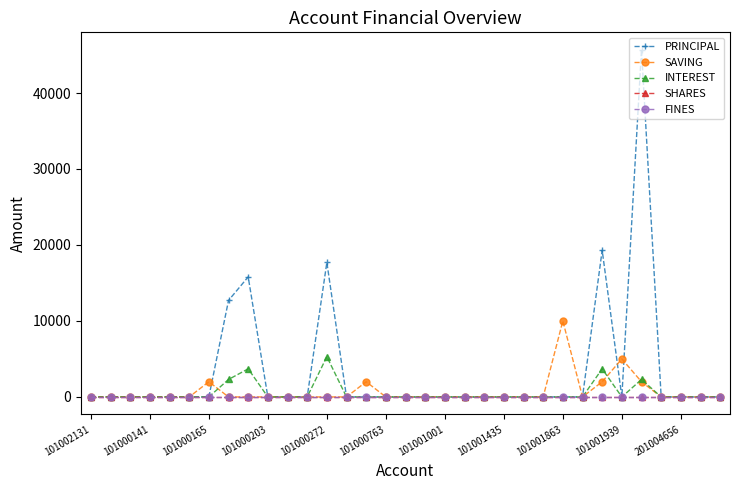

Is this an area chart (filled region under the line)?

No